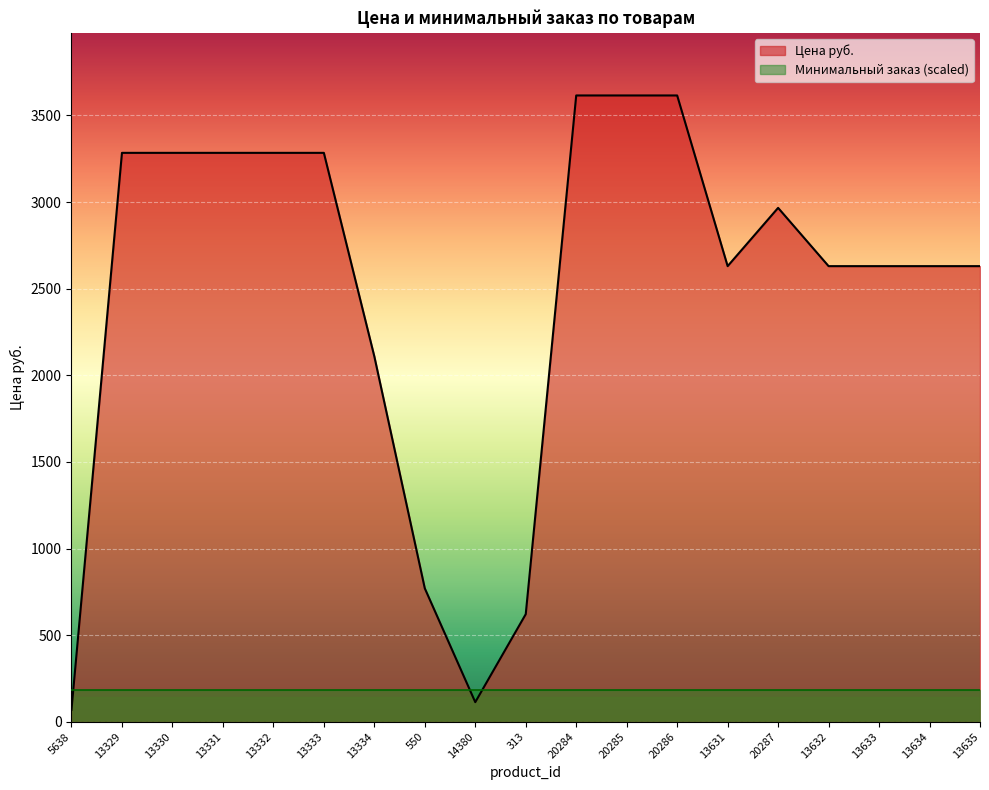

What is the smallest value displayed?

69.0